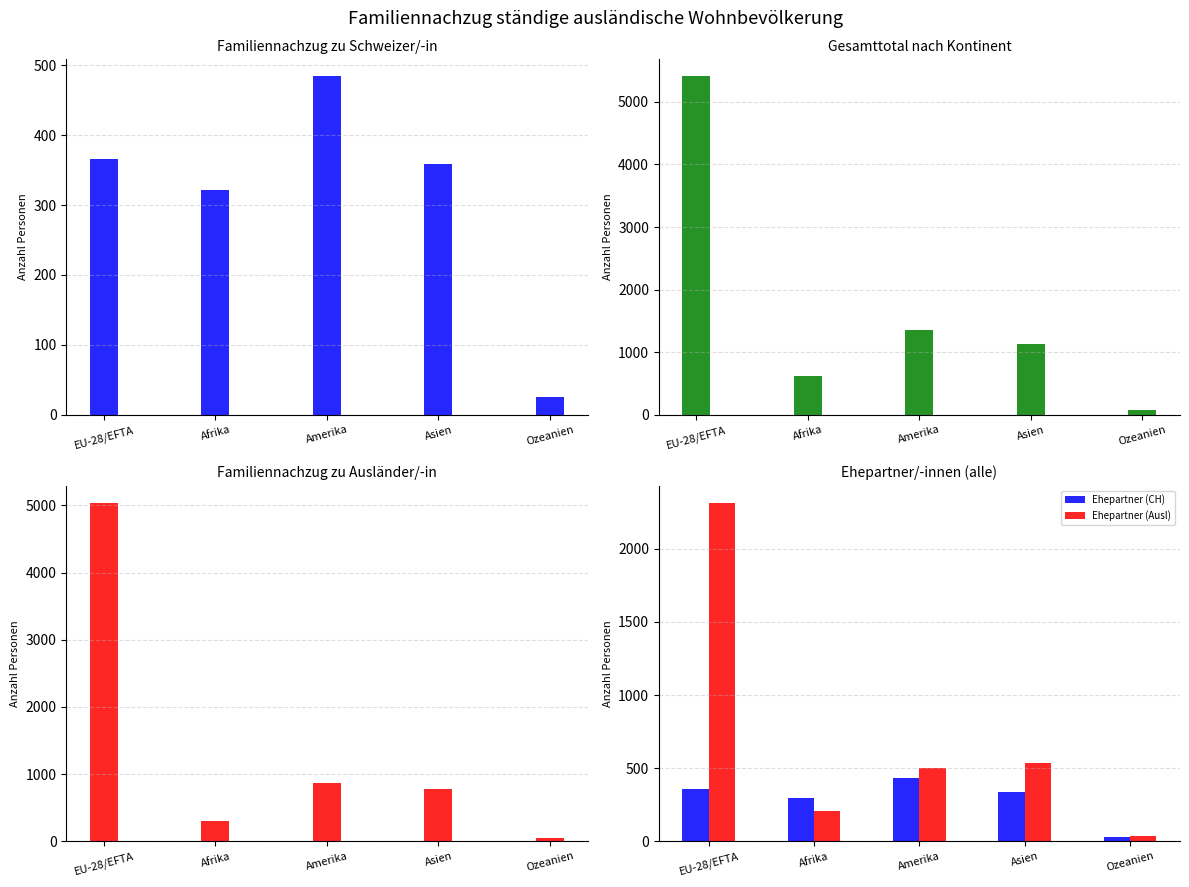

Is the value of Total at Afrika greater than the value of Ehepartner (CH) at Afrika?

Yes